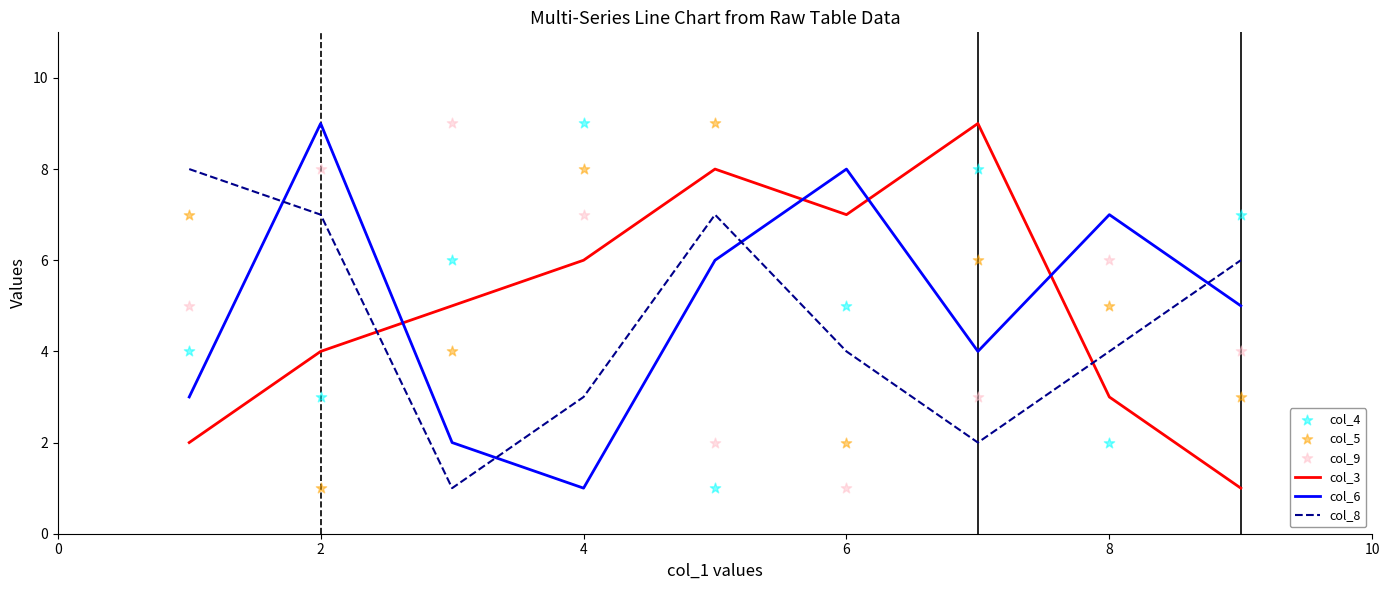

Which series reaches the minimum Y coordinate?

col_3